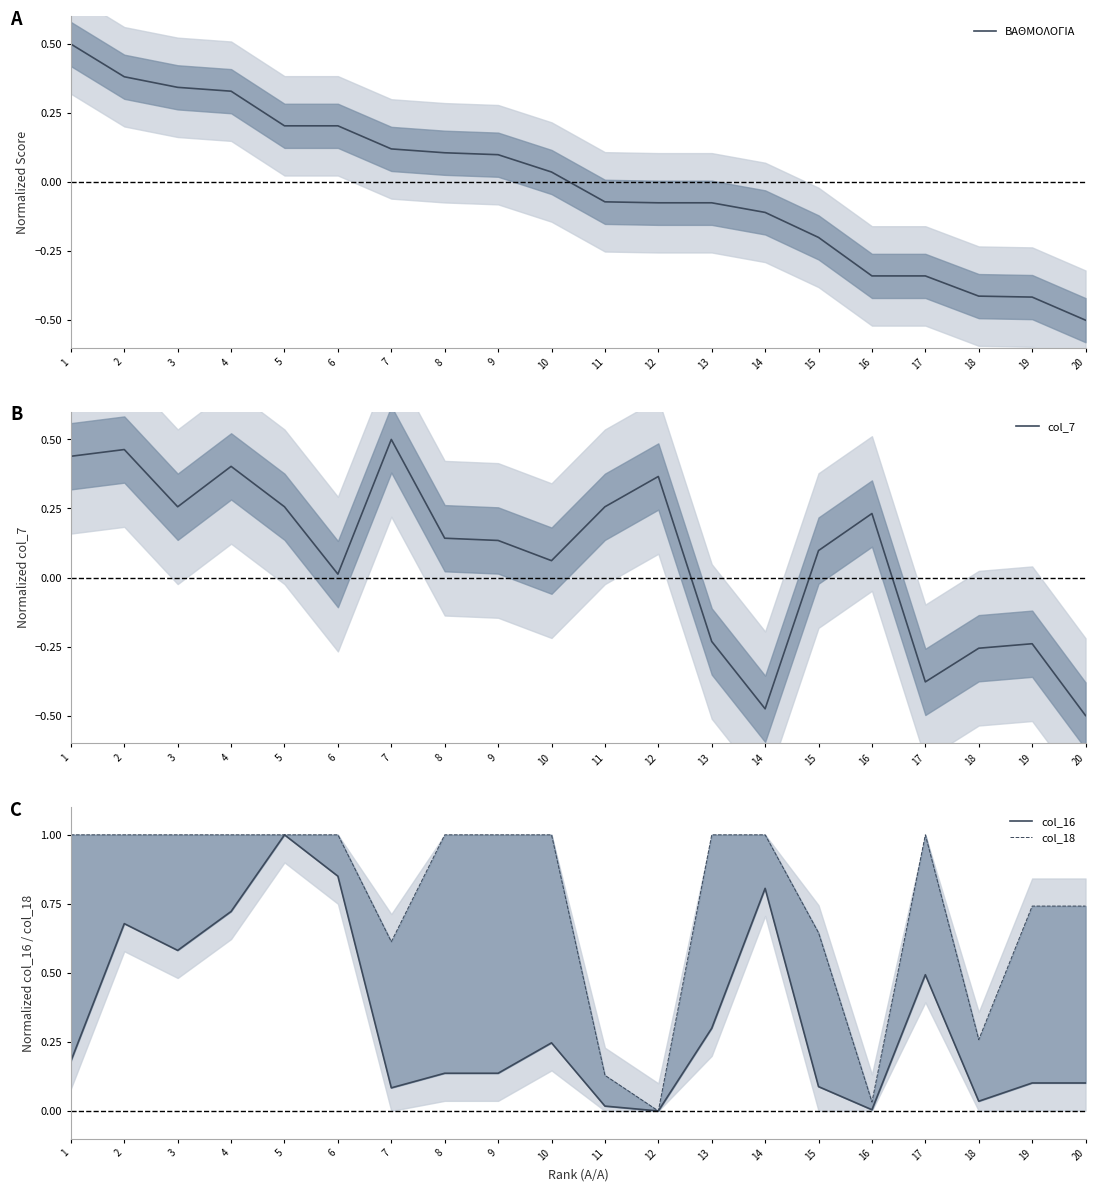

At which category does col_7 reach its first local valley?

3